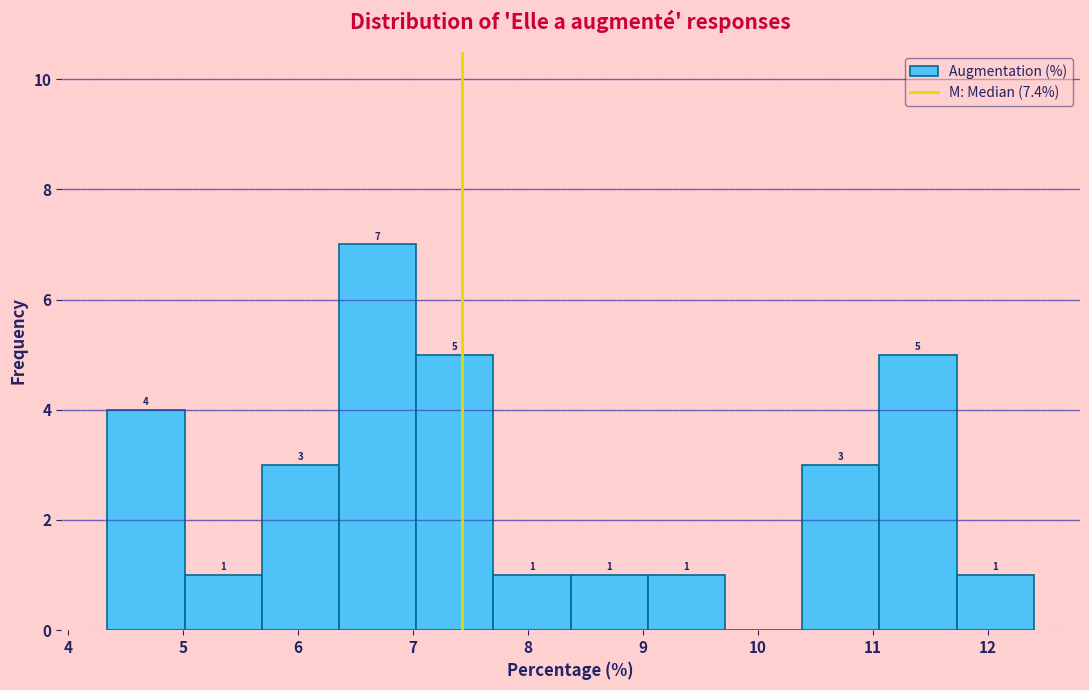

Over which range of the x-axis is the bar tallest?

6.4 to 7.0